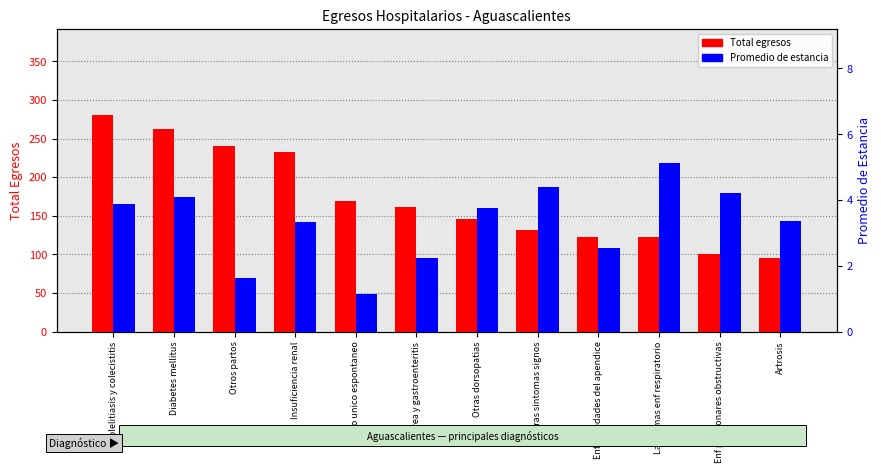

What is the difference between the second highest and minimum values in the Promedio de estancia series?

3.2